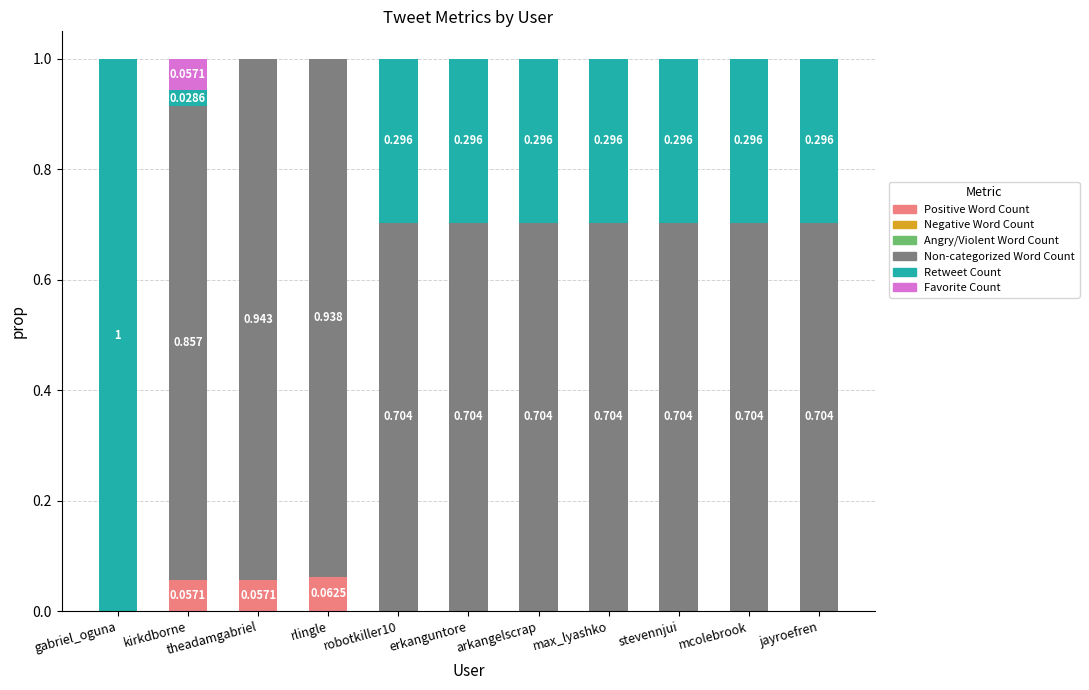

Are the bars horizontal?

No